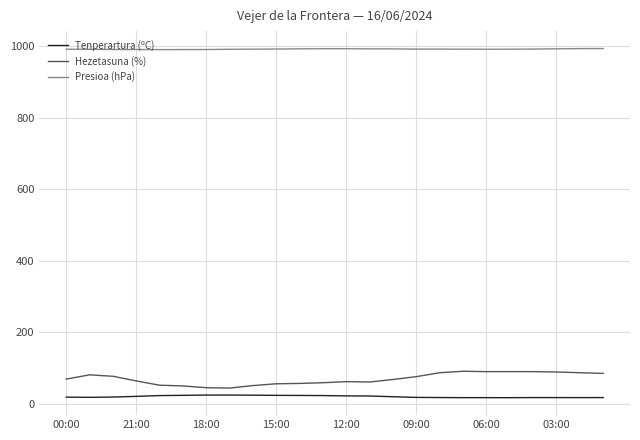

What is the highest value of the Tenperartura (ºC) series?

24.5